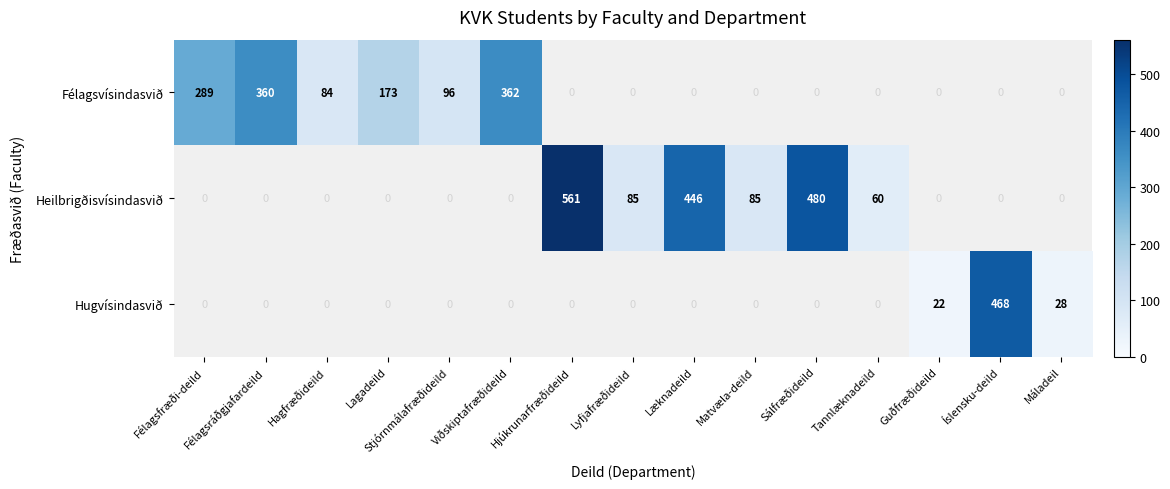

Is it true that Heilbrigðisvísindasvið equals 54 at Lyfjafræðideild?

False